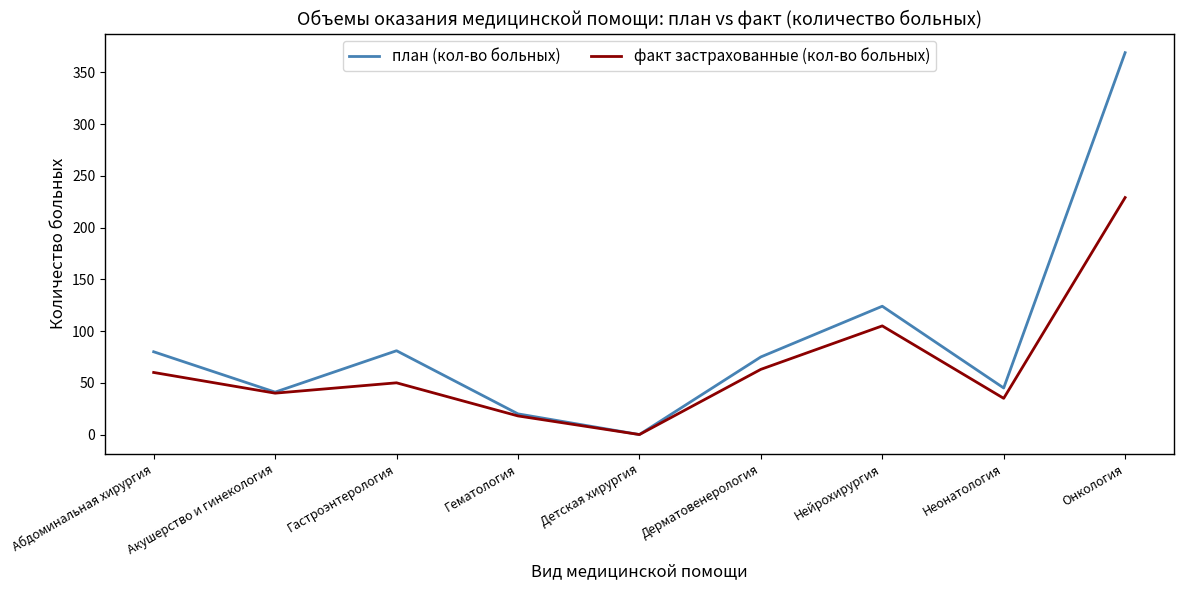

At which category is the sum across all series the highest?

Онкология